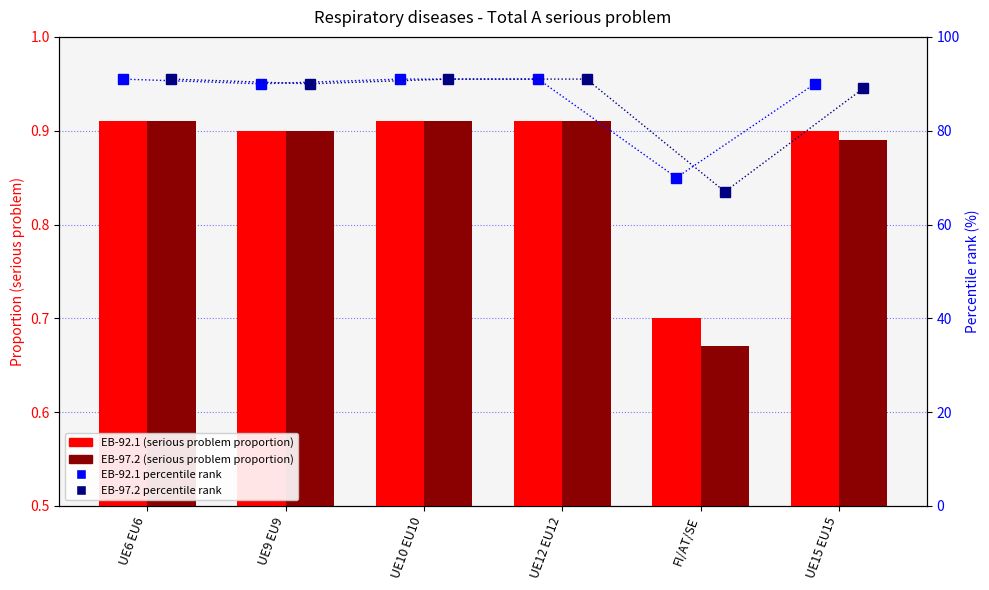

Is the value of EB-97.2 (serious) at UE12 EU12 greater than the value of EB-97.2 pct rank at UE10 EU10?

No